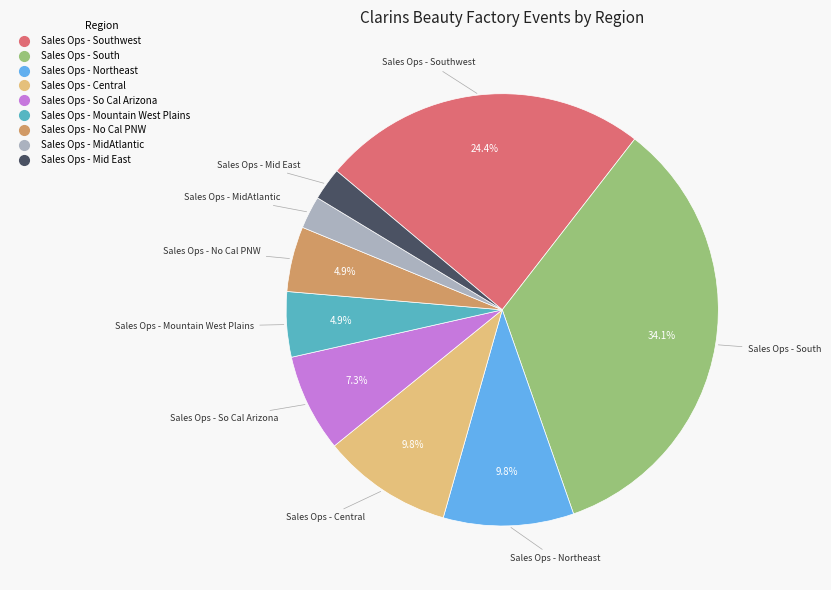

Does any single category account for the majority?

No